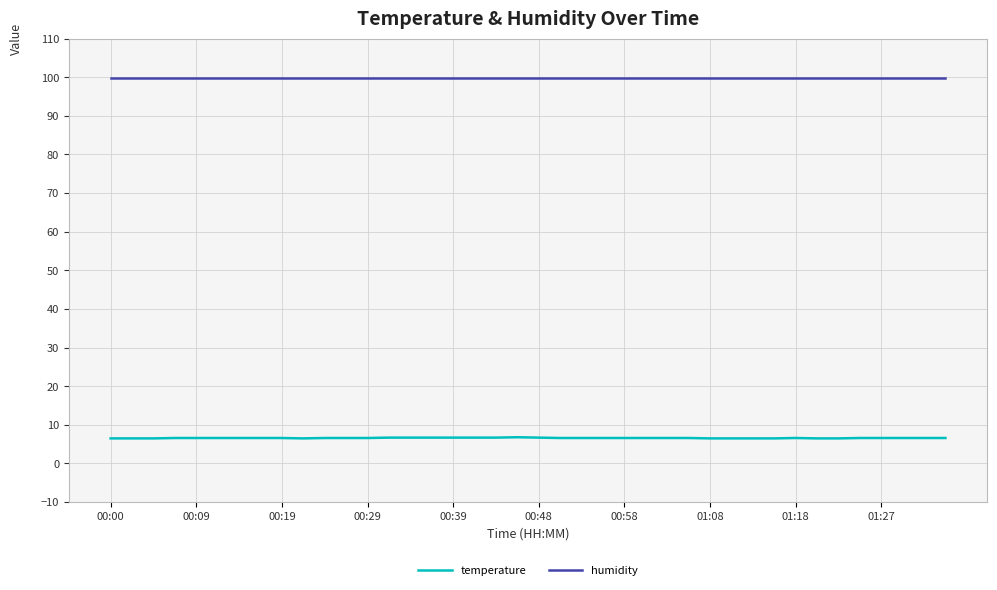

At how many categories does at least one series exceed 17?

40